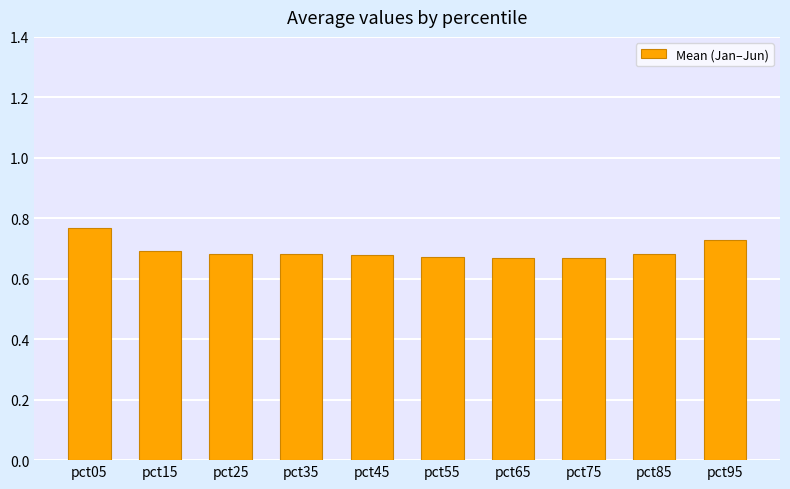

What is the sum of the values at pct35 and pct25?

1.4